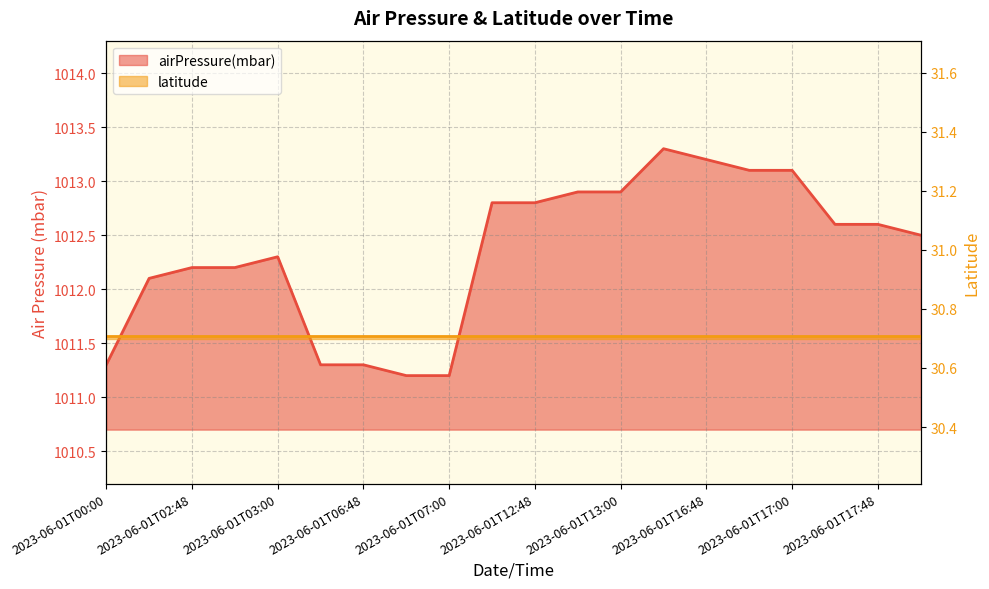

What is the minimum value shown in the chart?

1011.2